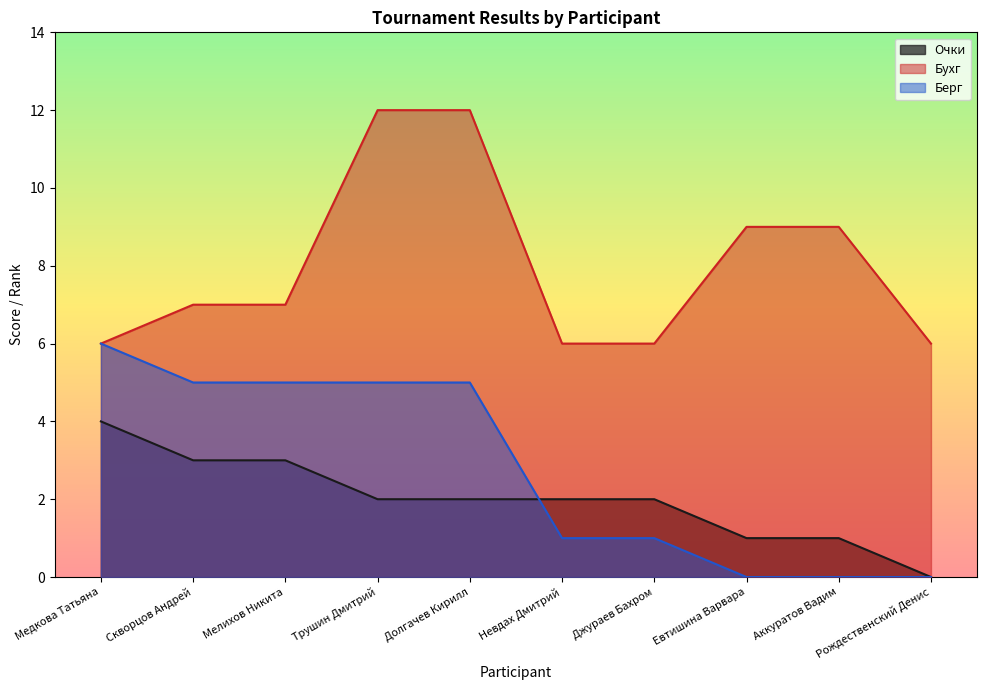

How many lines are shown in the chart?

3